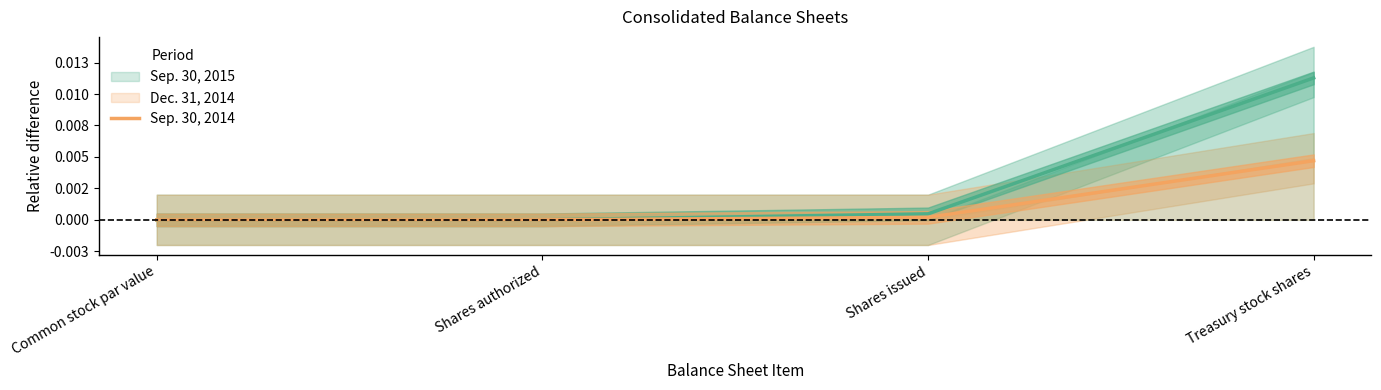

True or false: Dec. 31, 2014 and Sep. 30, 2014 intersect in this chart.

False